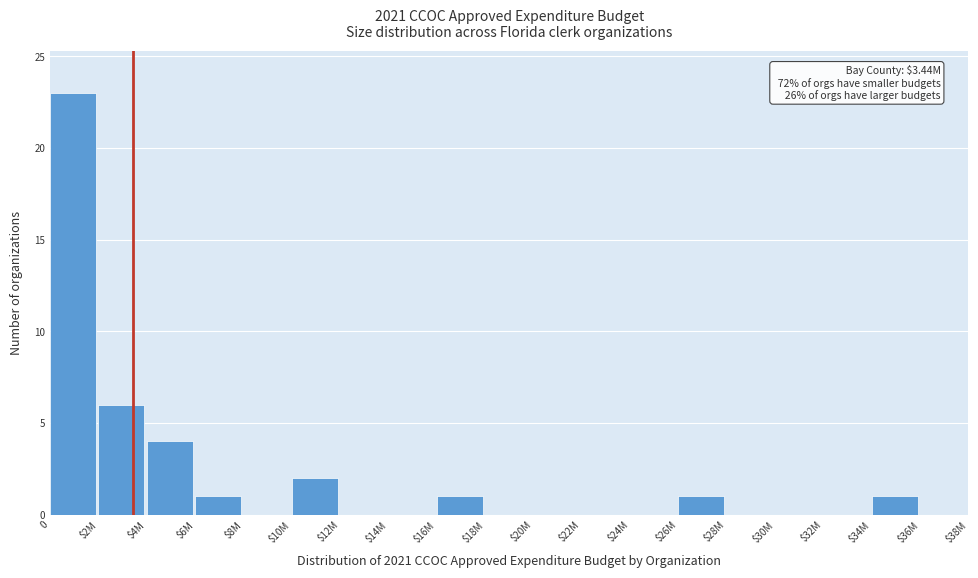

What is the sum of all values?

39